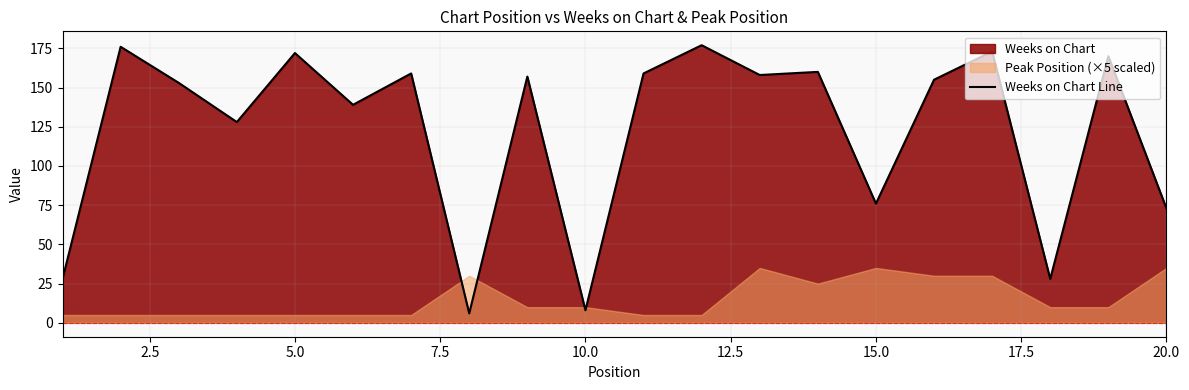

Is it true that Weeks on Chart Line equals 172 at 5.0?

True